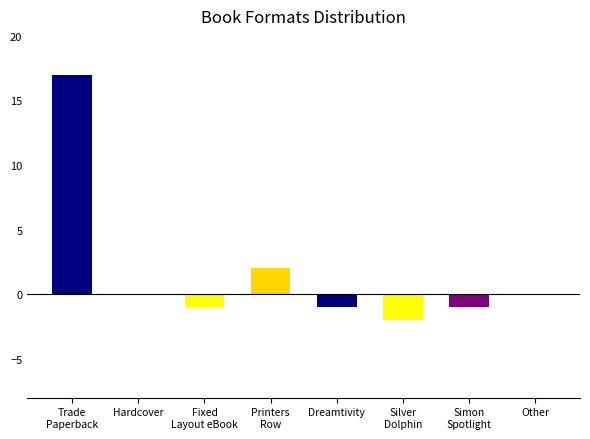

True or false: the data shows 2 at Fixed Layout eBook.

False